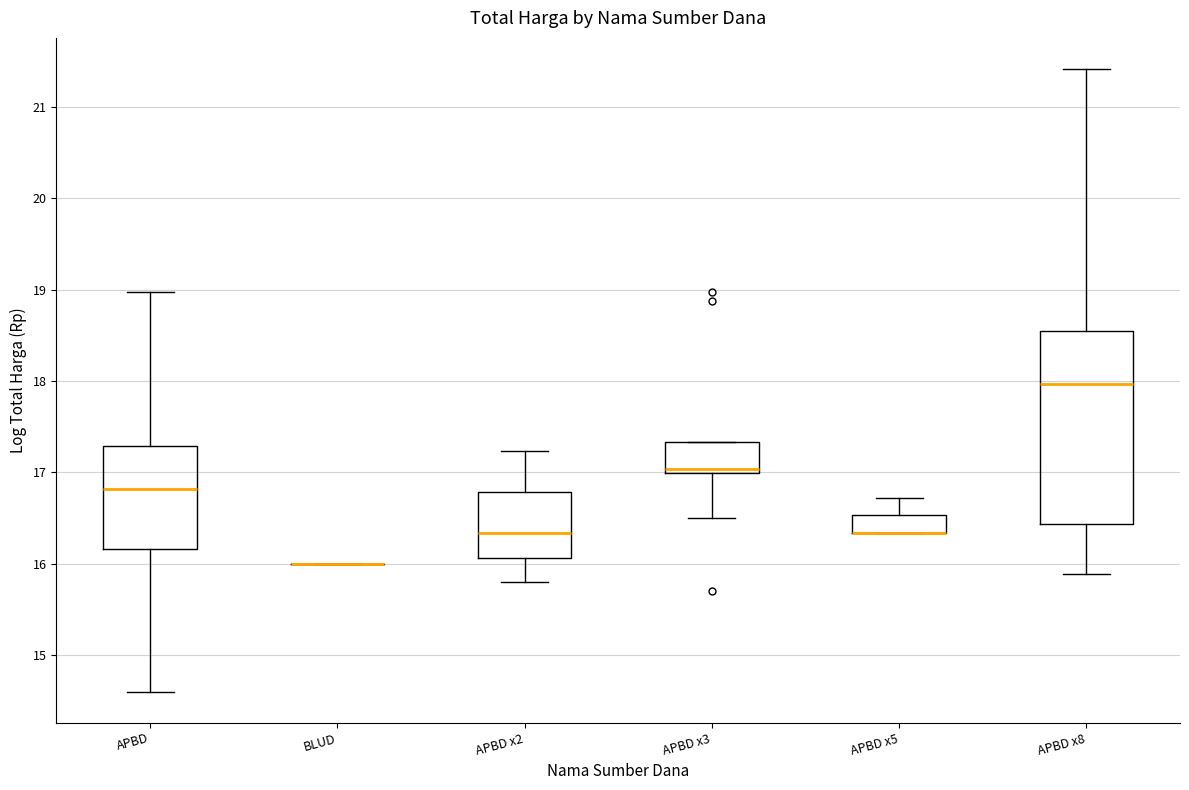

Comparing the boxes themselves (not the whiskers), which one is the tallest?

APBD x8